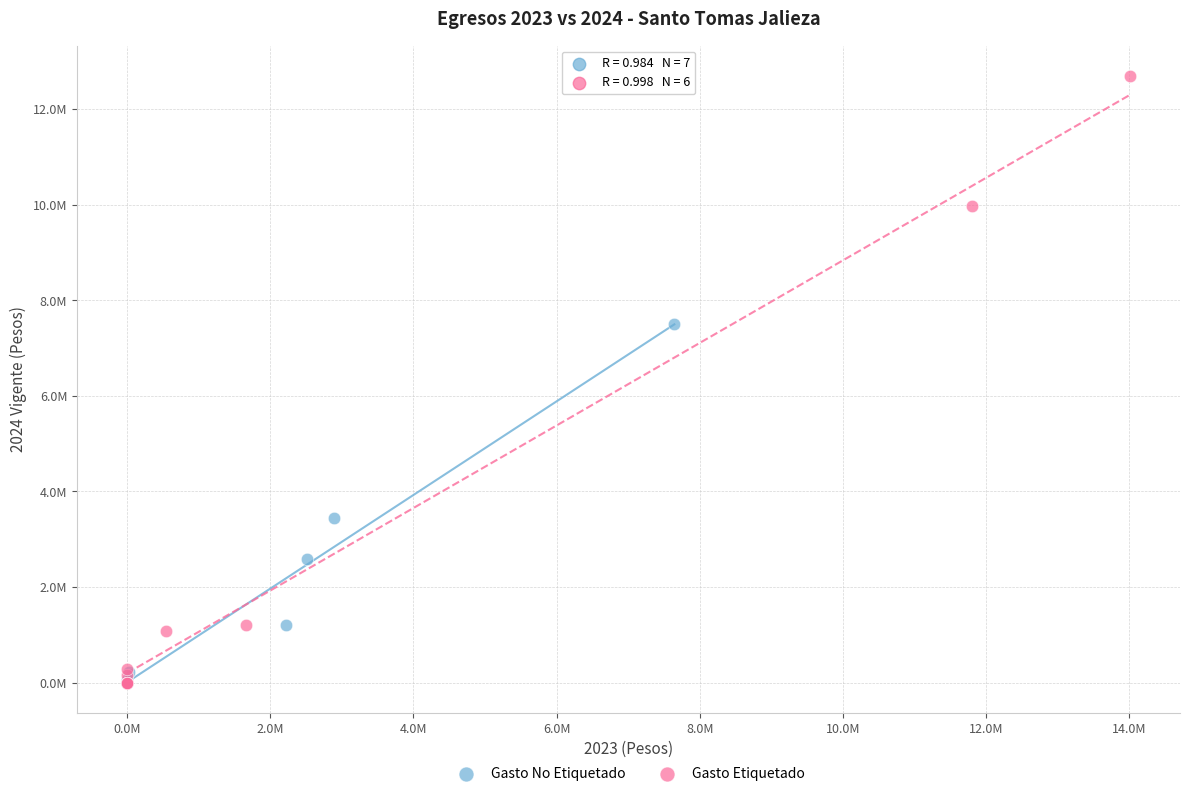

What are all the series names shown in the legend?

Gasto No Etiquetado, Gasto Etiquetado